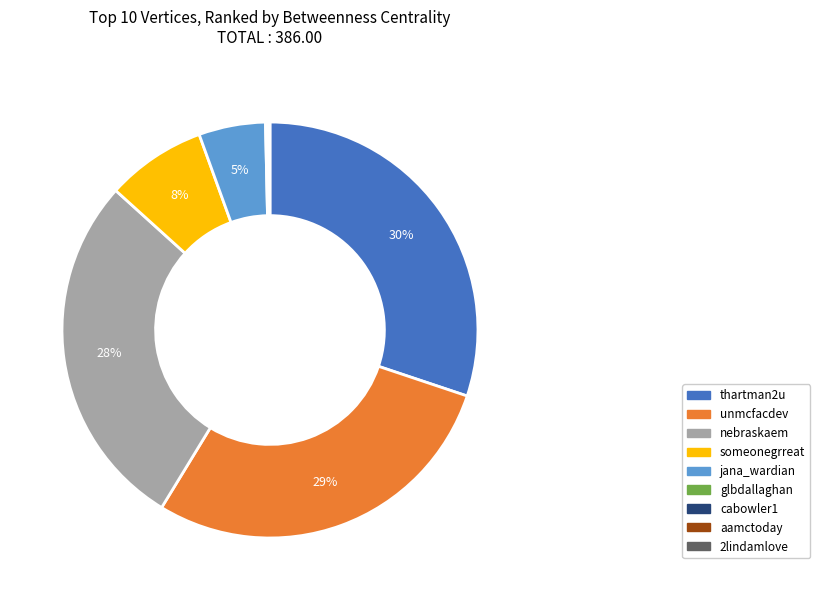

To the nearest percent, what percentage of the pie is unmcfacdev?

29%